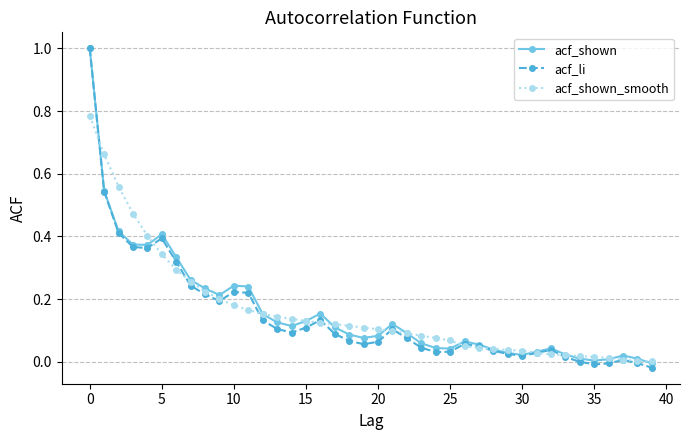

Count the number of data series in this chart.

3